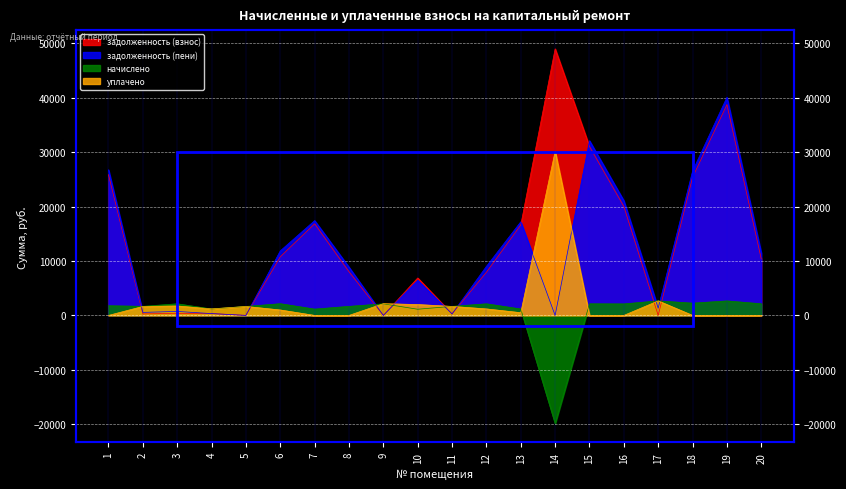

How many data points in задолженность (пени) are less than 9011?

10